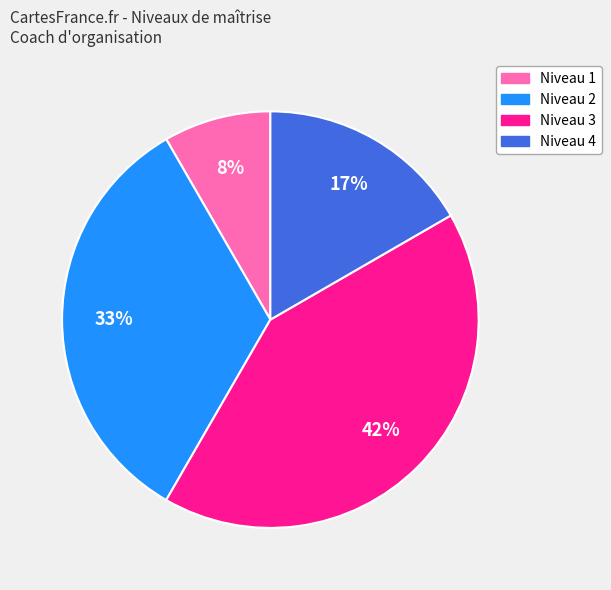

Is there a majority slice in this chart?

No